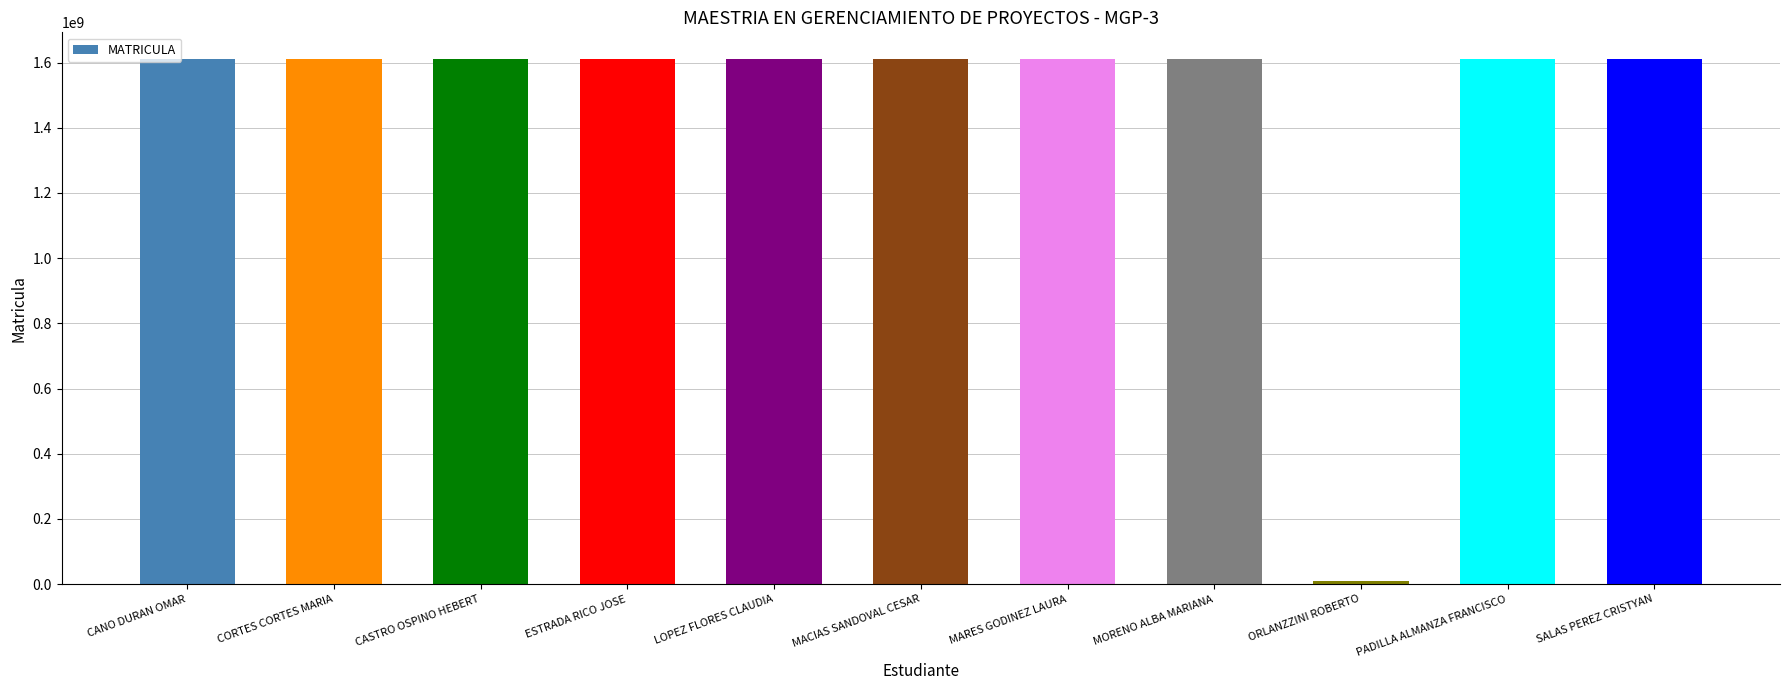

The chart shows a value of 814998915 at SALAS PEREZ CRISTYAN. True or false?

False